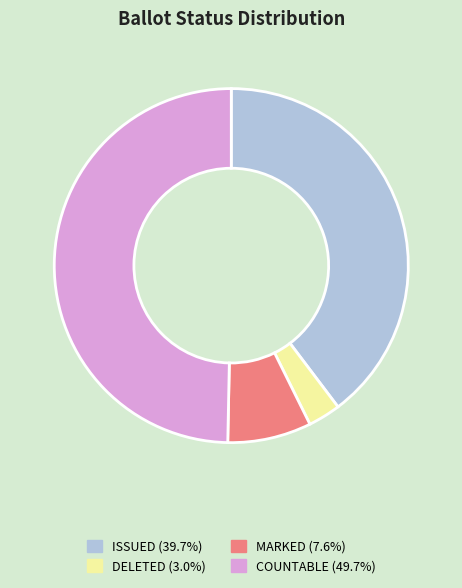

Is there any slice that represents more than half of the pie?

No